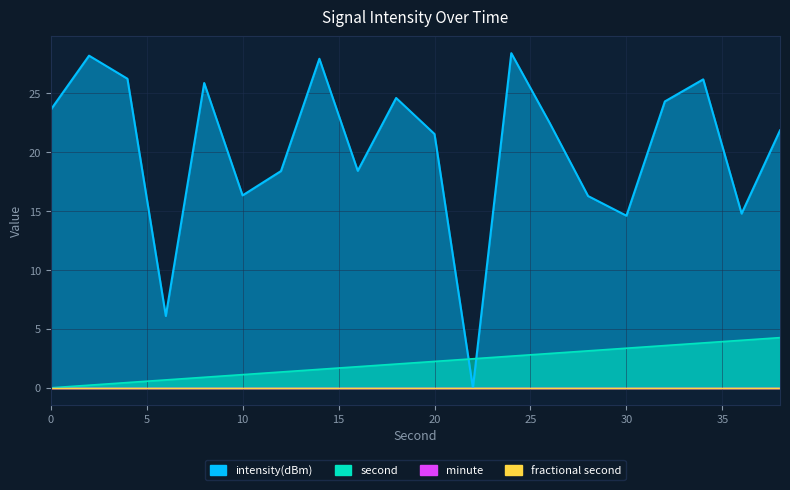

Where is second nearest to the value 2?

18